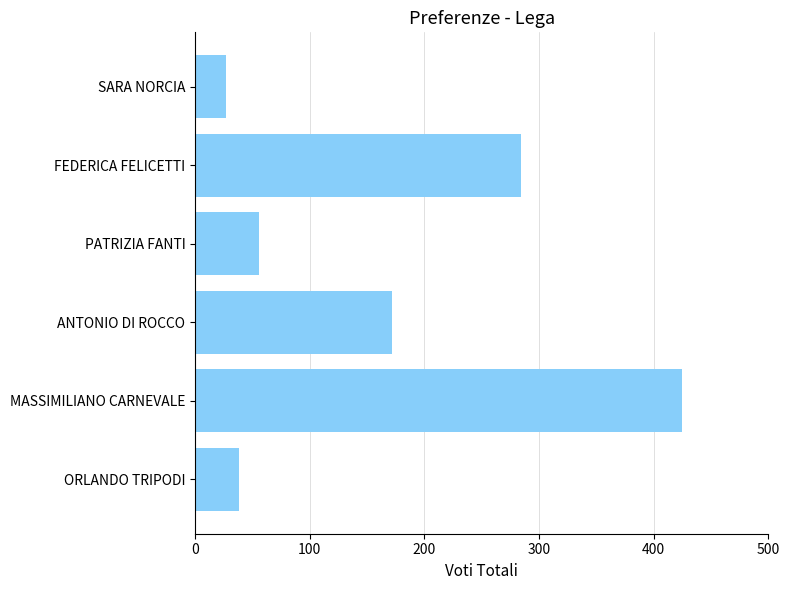

How many bars are there in total?

6